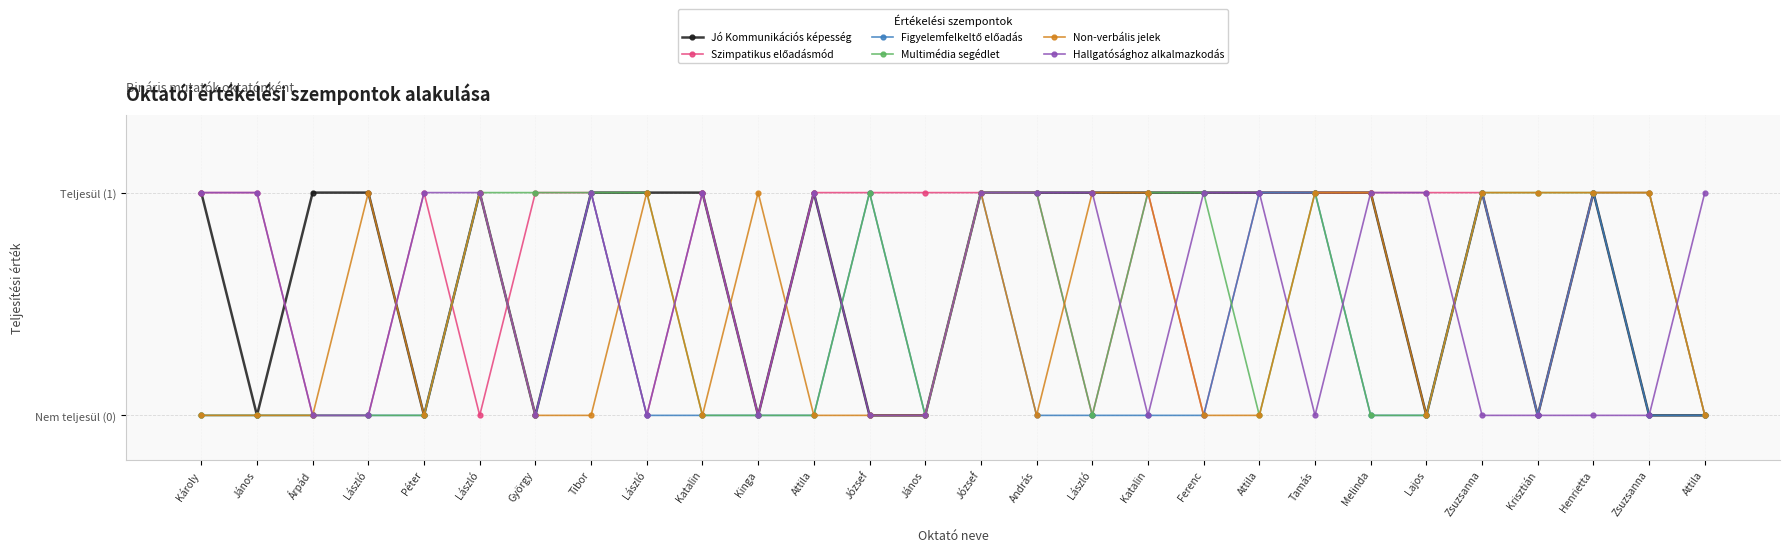

How many intersections are there between Szimpatikus előadásmód and Jó Kommunikációs képesség?

4